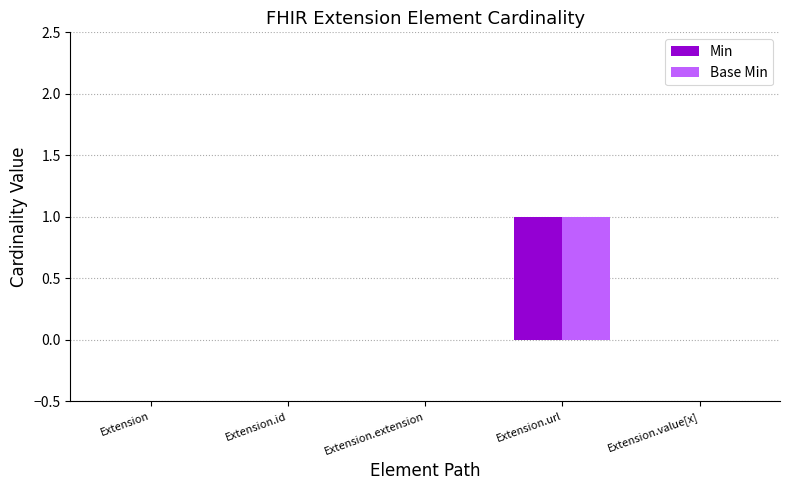

At which category is the sum across all series the highest?

Extension.url